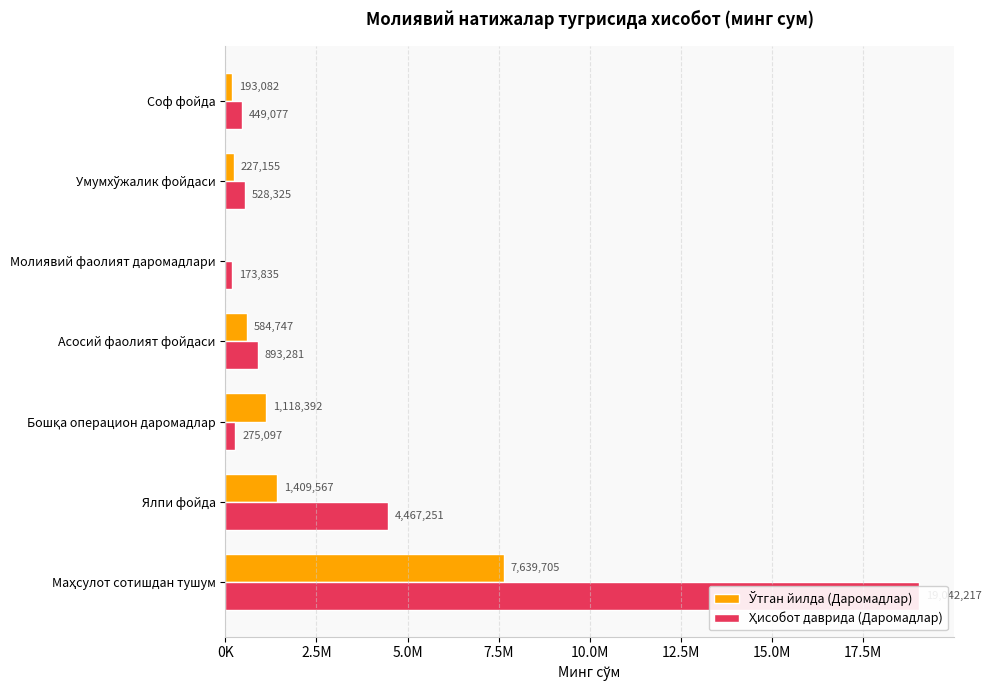

What position from the left is Асосий фаолият фойдаси?

4